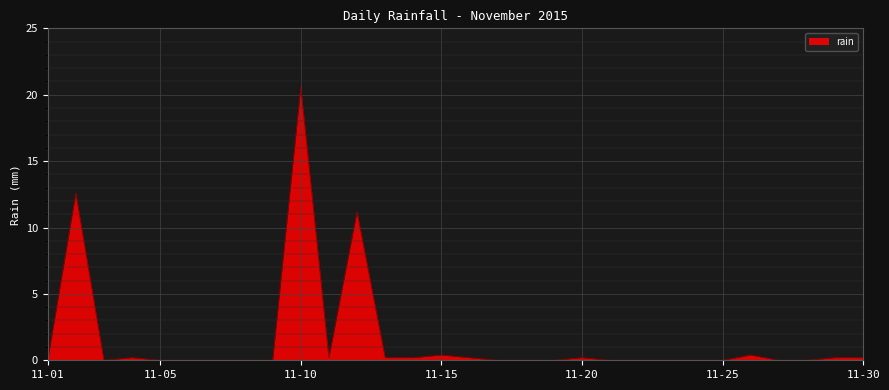

What is the greatest value displayed?

20.6